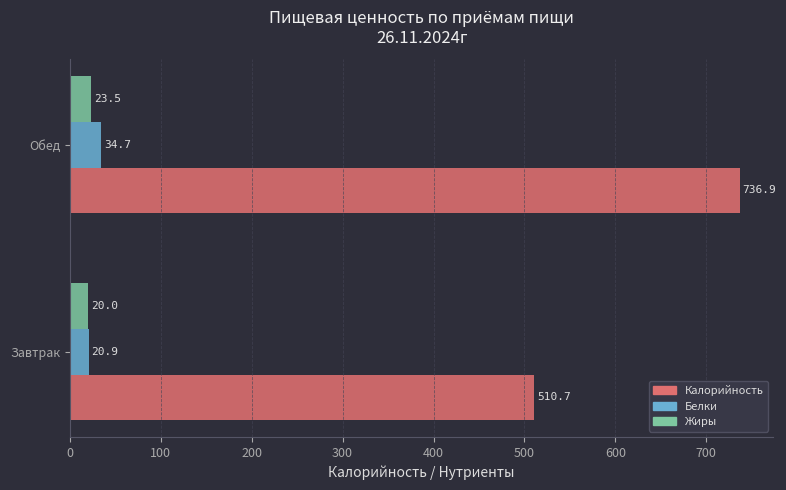

At how many categories does at least one series exceed 263?

2